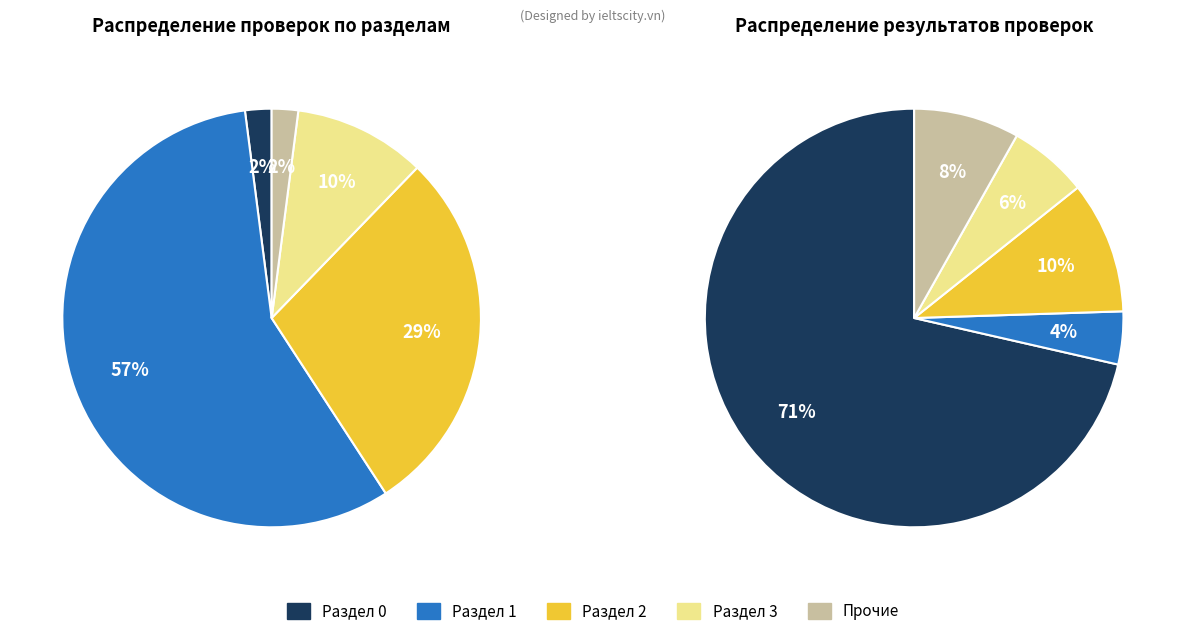

Combined, do ID_Check 2 and ID_Check 1 account for over 50%?

No